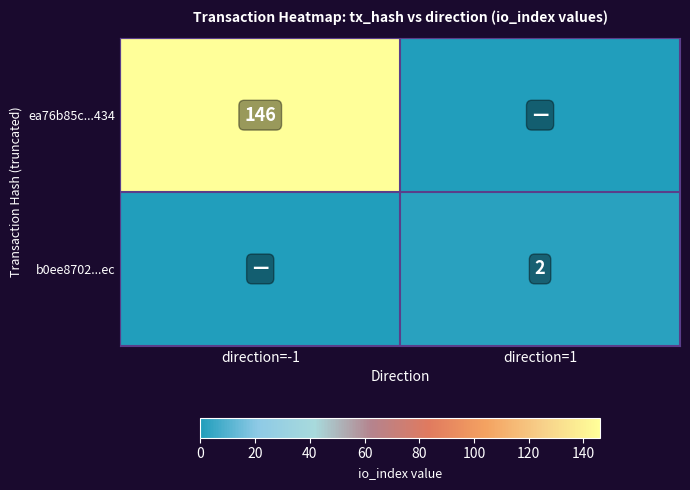

Which label corresponds to the largest value in the chart?

direction=-1